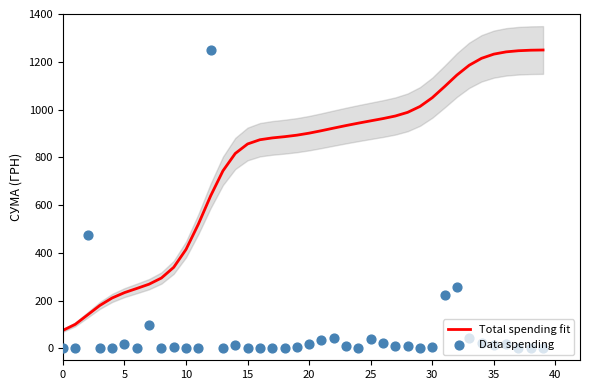

What are all the series names shown in the legend?

Total spending fit, Data spending